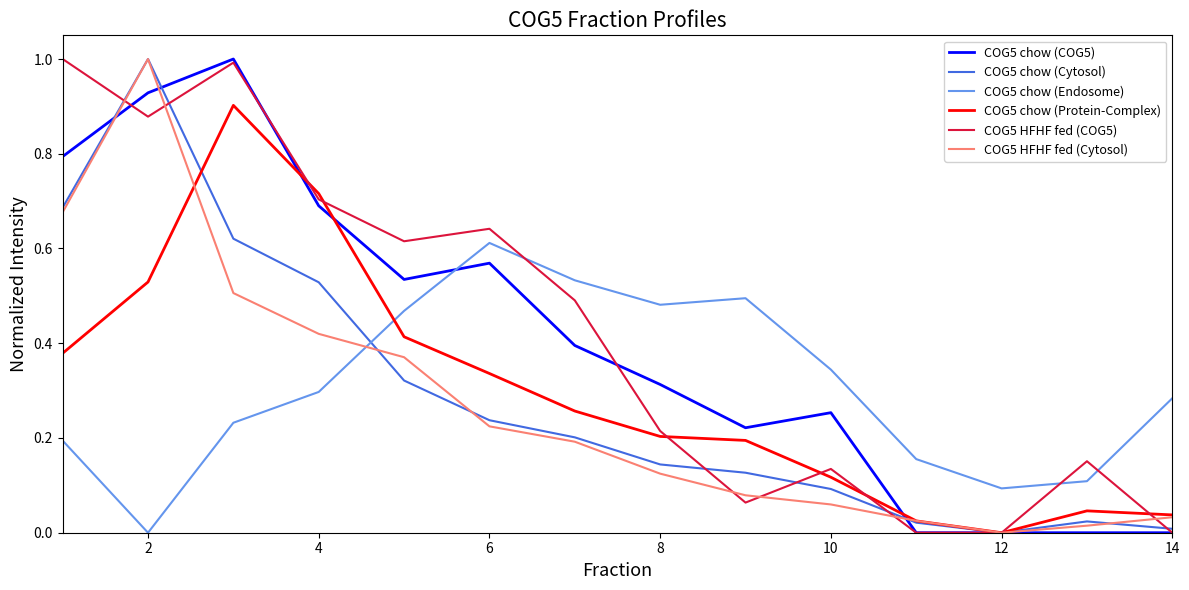

What is the greatest value displayed?

1.0